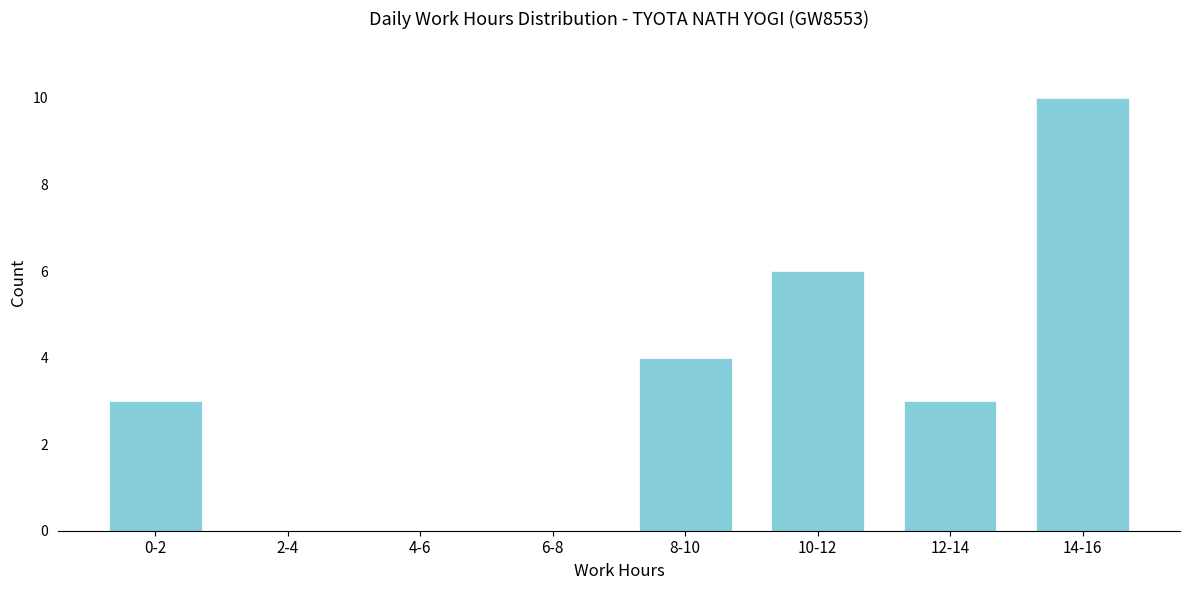

Reading left to right, list all the values displayed in this chart.

0-2=3	2-4=0	4-6=0	6-8=0	8-10=4	10-12=6	12-14=3	14-16=10